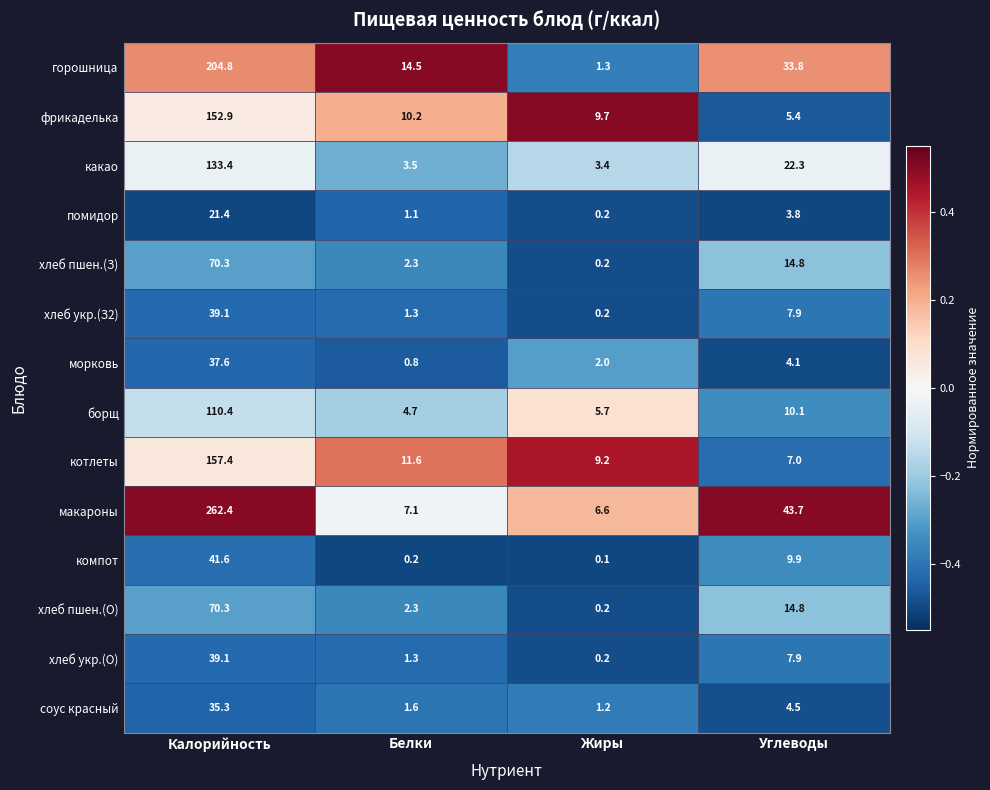

Which series changed the most between Калорийность and Углеводы?

макароны